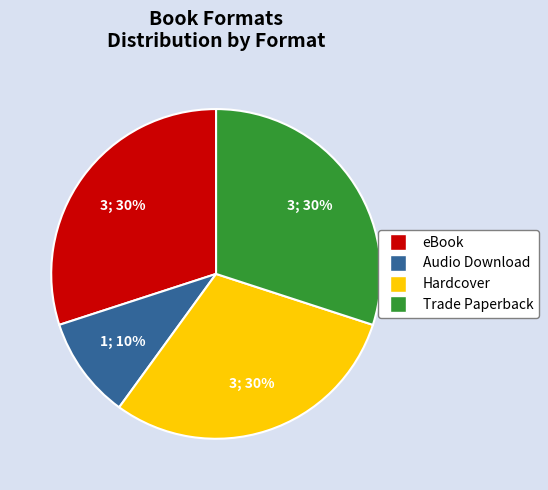

Which slice is the smallest?

Audio Download